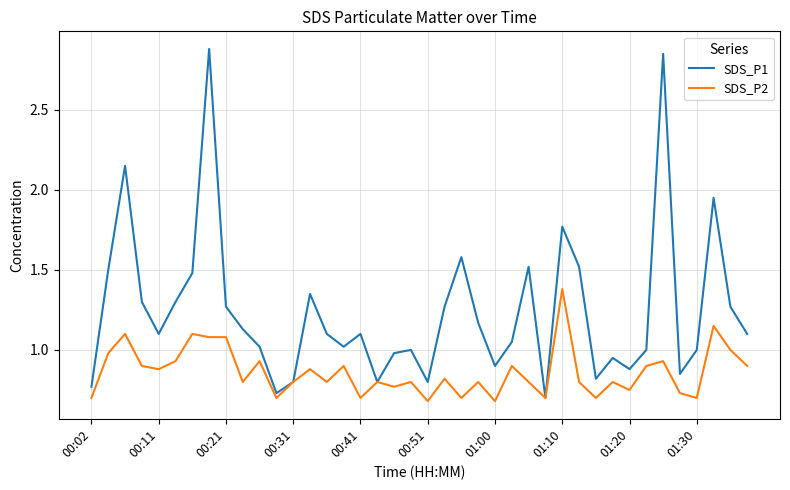

Which series has the largest range (max minus min)?

SDS_P1